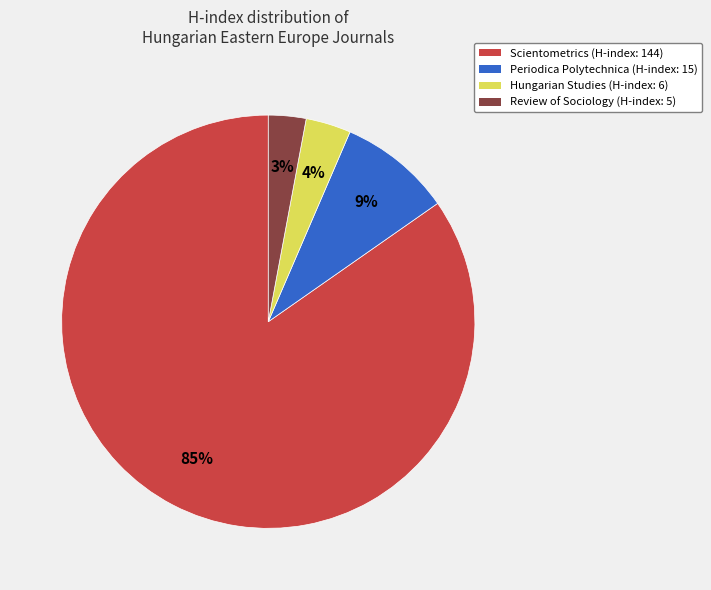

Which category has the biggest portion of the pie?

Scientometrics